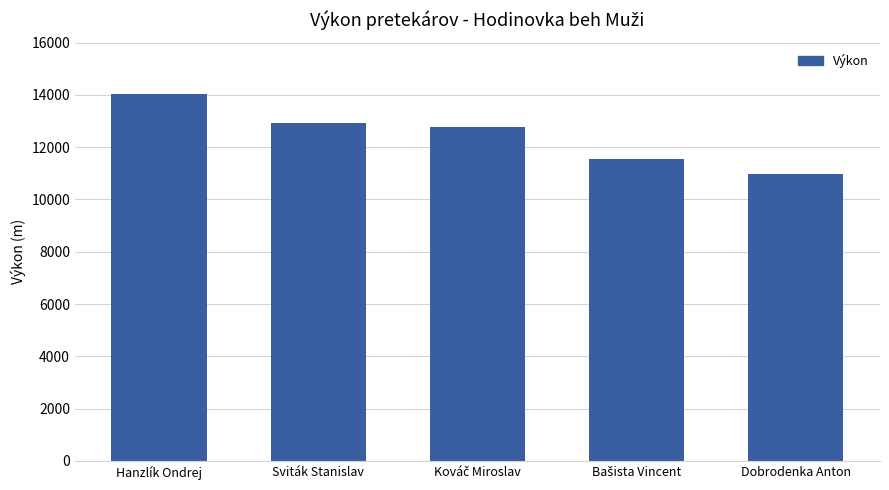

What is the approximate value at Sviták Stanislav, to the nearest 10?

12910